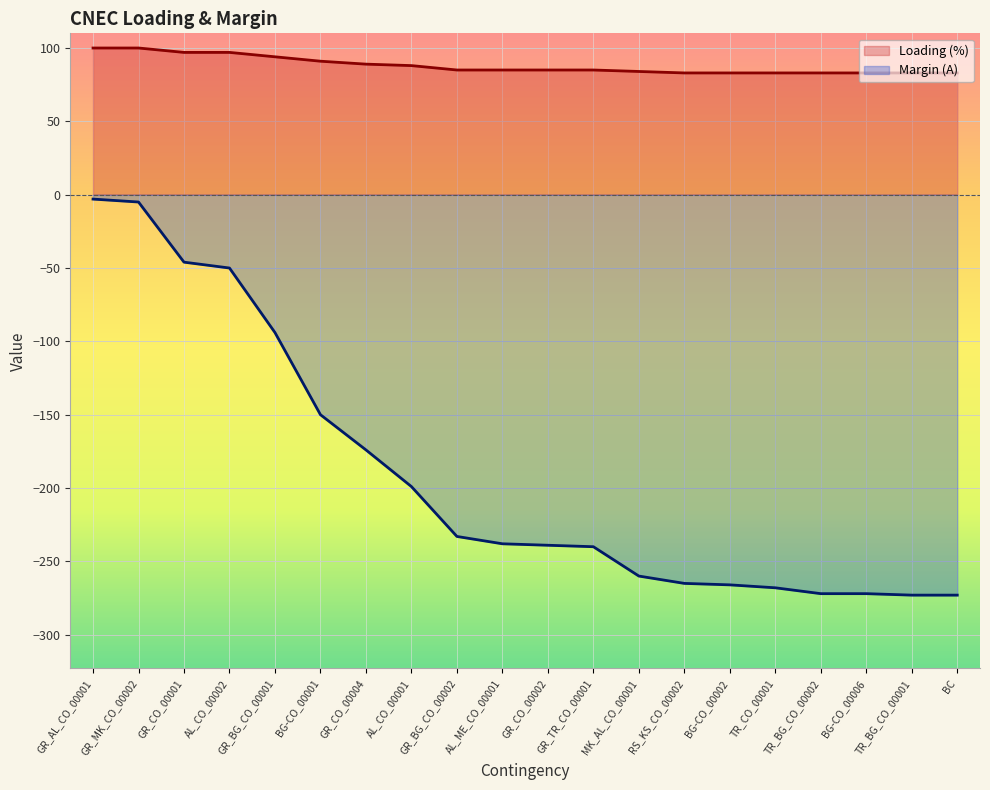

What is the greatest value displayed?

100